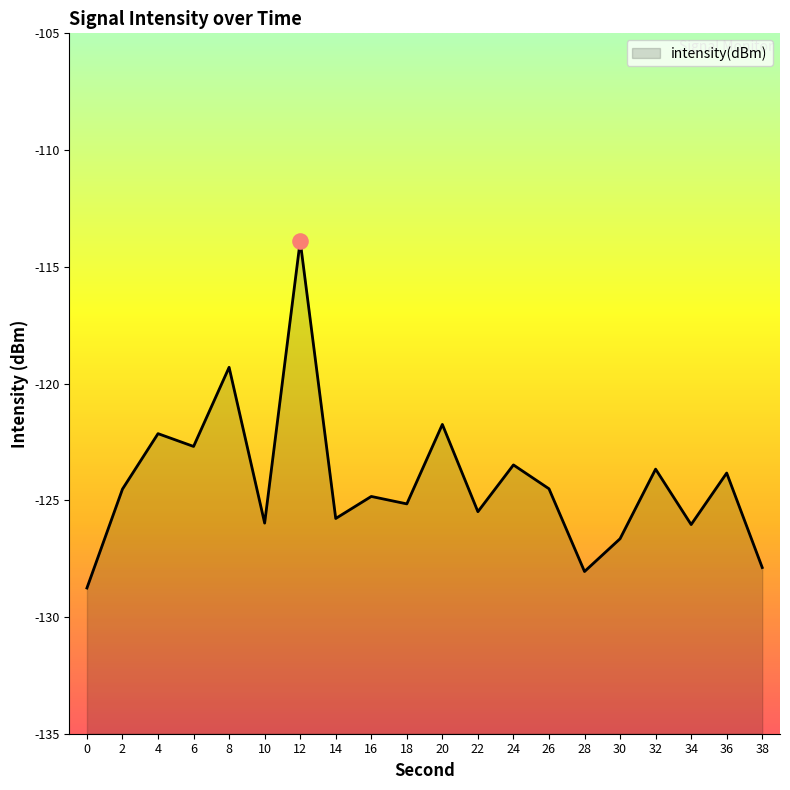

What is the change in value from 12 to 18?

-11.3